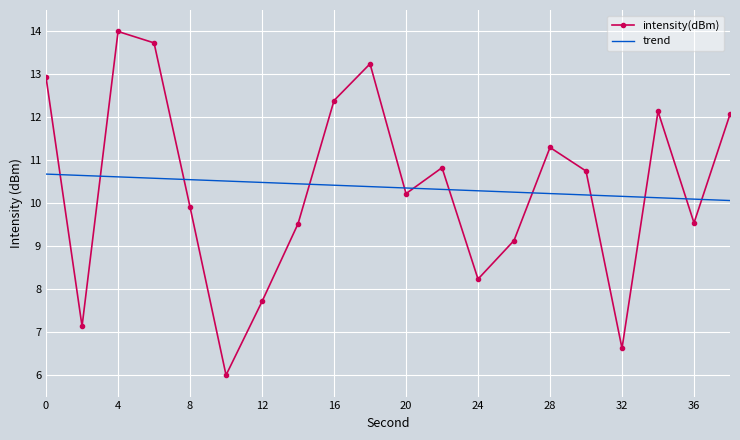

Which series ends up on top after the final intersection of trend and intensity(dBm)?

intensity(dBm)